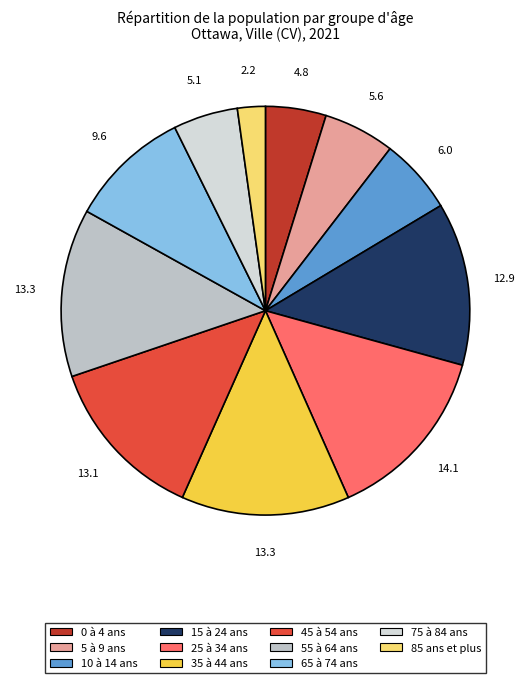

Which category has the smallest portion of the pie?

85 ans et plus